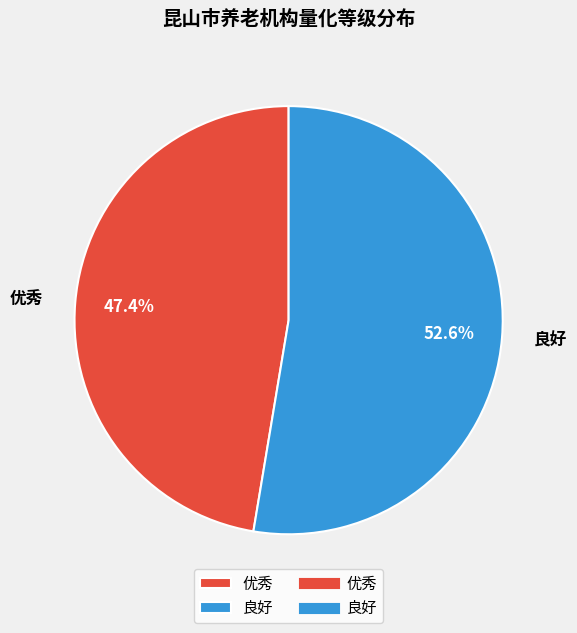

Count the number of slices in the pie.

2